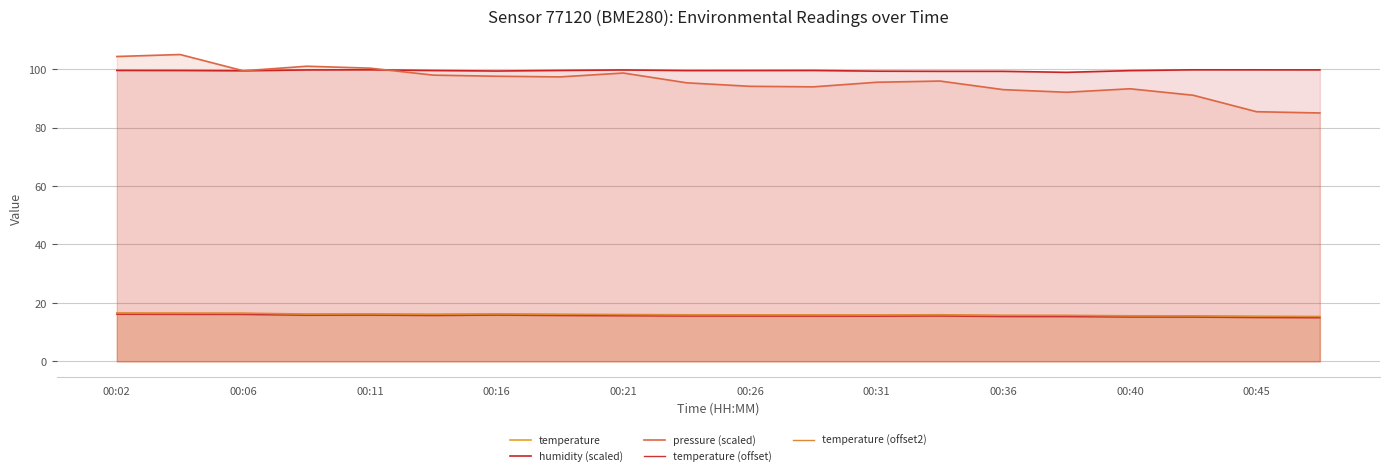

Reading right to left, what are all the values shown in this chart?

temperature: 15.2	15.3	15.4	15.4	15.6	15.6	15.8	15.7	15.7	15.8	15.8	15.9	16.0	16.1	16.0	16.1	16.1	16.3	16.4	16.4
humidity (scaled): 99.7	99.8	99.8	99.5	98.9	99.3	99.3	99.3	99.5	99.5	99.5	99.7	99.6	99.4	99.5	99.8	99.7	99.4	99.5	99.6
pressure (scaled): 85.0	85.4	91.1	93.3	92.1	93.0	95.9	95.5	93.9	94.1	95.3	98.7	97.3	97.6	98.0	100.3	101.0	99.4	105.0	104.3
temperature (offset): 14.9	15.0	15.1	15.1	15.3	15.3	15.5	15.4	15.4	15.5	15.5	15.6	15.7	15.8	15.7	15.8	15.8	16.0	16.1	16.1
temperature (offset2): 15.4	15.5	15.6	15.6	15.8	15.8	16.0	15.9	15.9	16.0	16.0	16.1	16.2	16.3	16.2	16.3	16.2	16.5	16.6	16.6